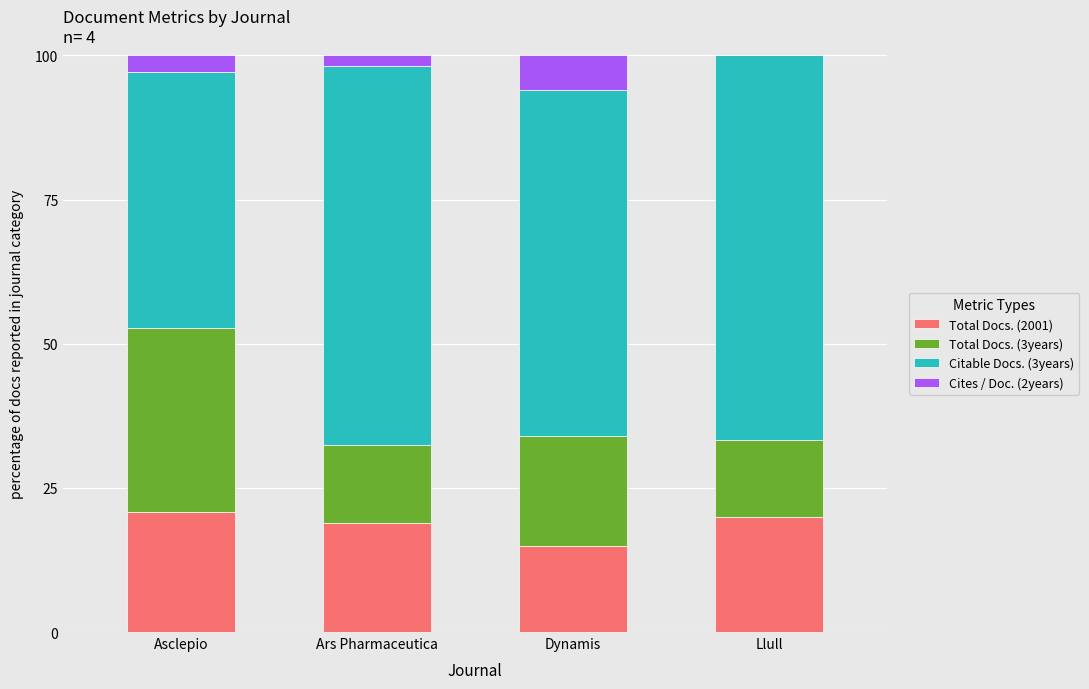

What is the total value across all series at Llull?

100.0